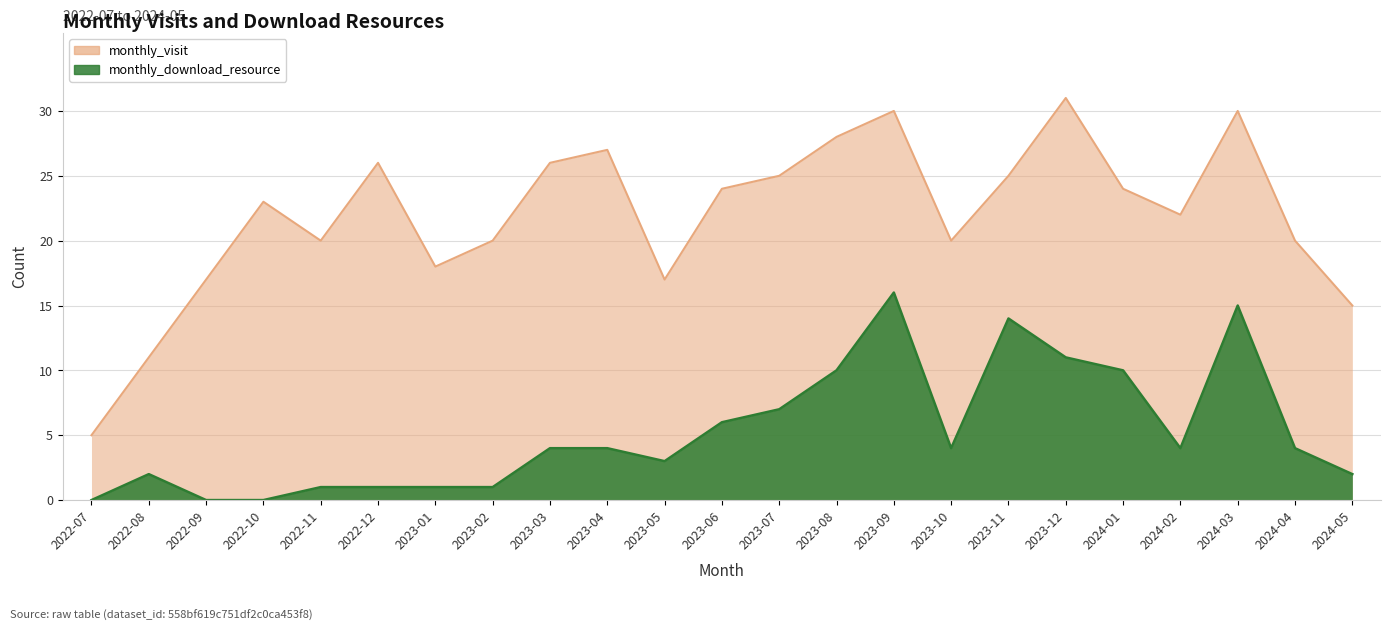

Where is the first local maximum for monthly_visit?

2022-10